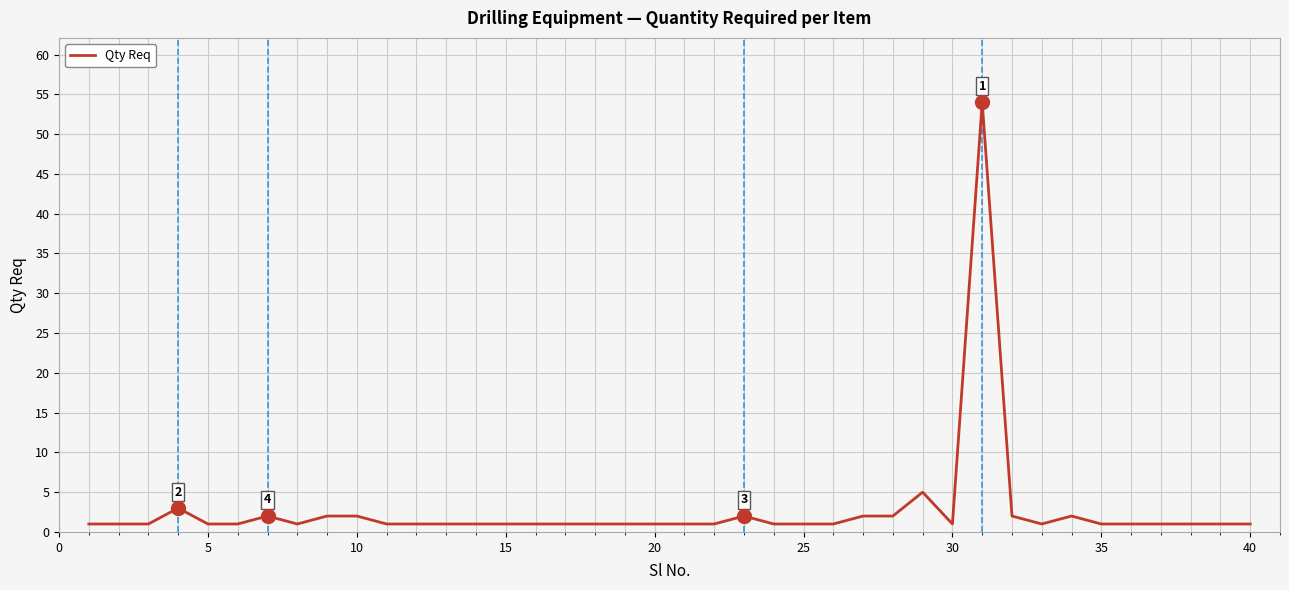

What is the greatest value displayed?

54